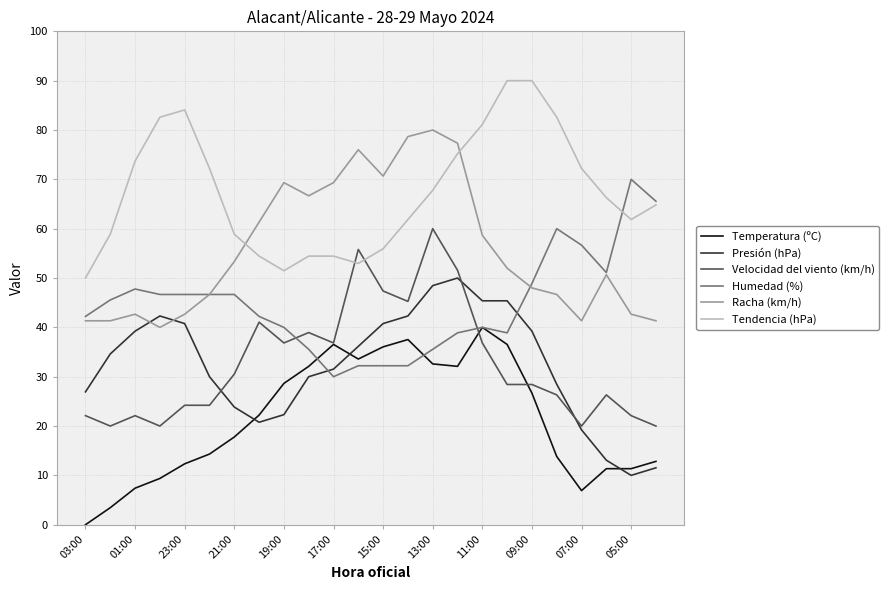

Which series ends up on top after the final intersection of Humedad (%) and Presión (hPa)?

Humedad (%)